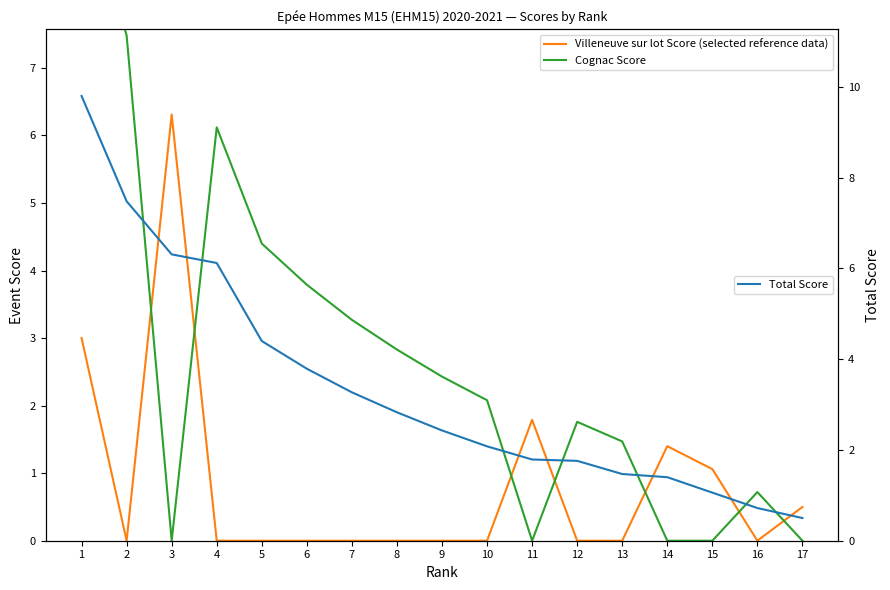

At which label does Cognac Score reach its minimum?

3